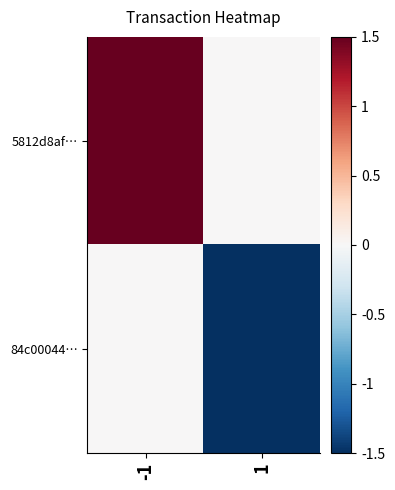

Which series changed the most between -1 and 1?

5812d8af…